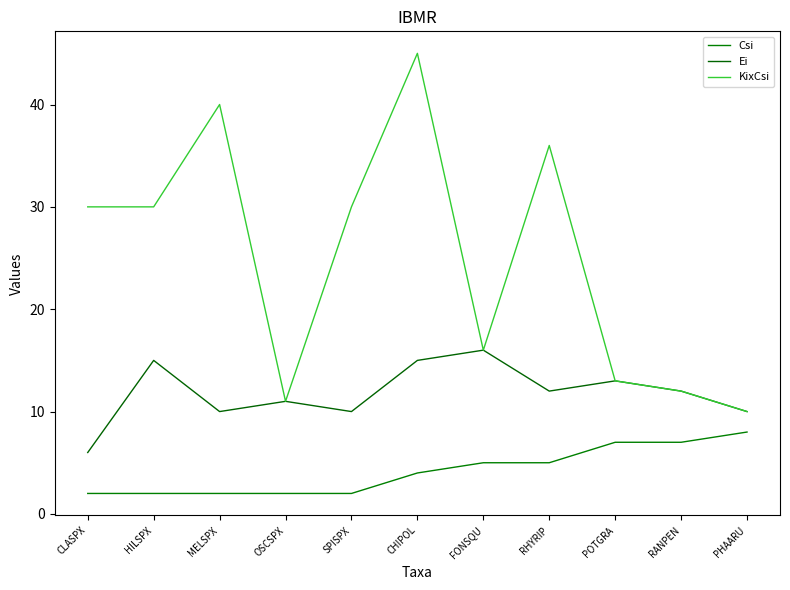

At which label does Ei reach its peak?

FONSQU